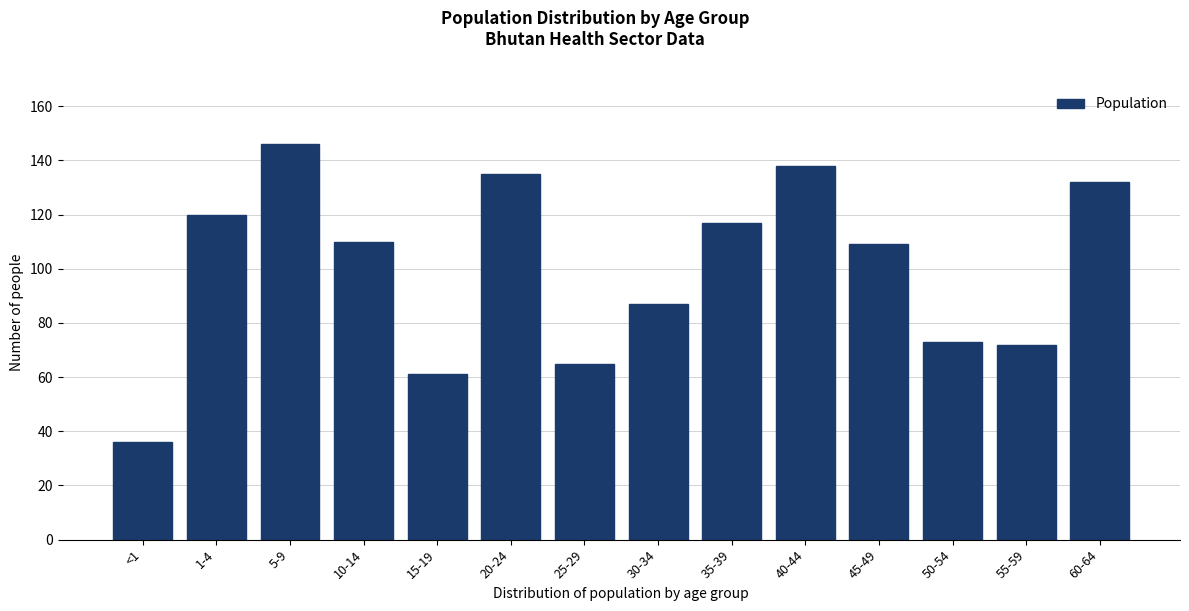

Reading left to right, list all the values displayed in this chart.

<1=36	1-4=120	5-9=146	10-14=110	15-19=61	20-24=135	25-29=65	30-34=87	35-39=117	40-44=138	45-49=109	50-54=73	55-59=72	60-64=132